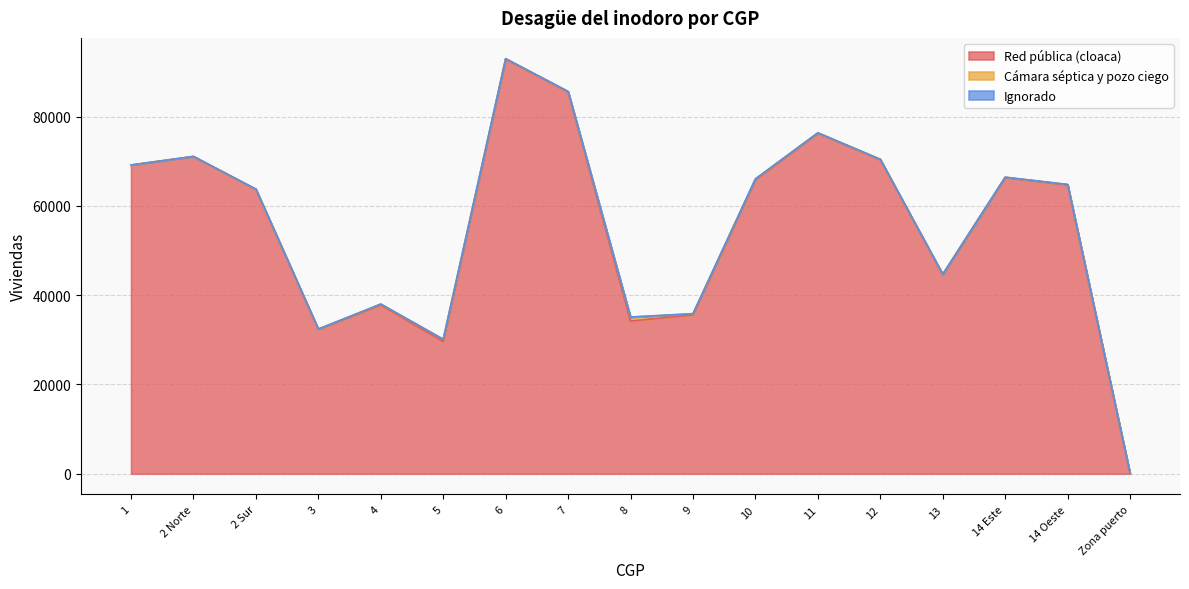

Which series has the widest spread of values?

Red pública (cloaca)